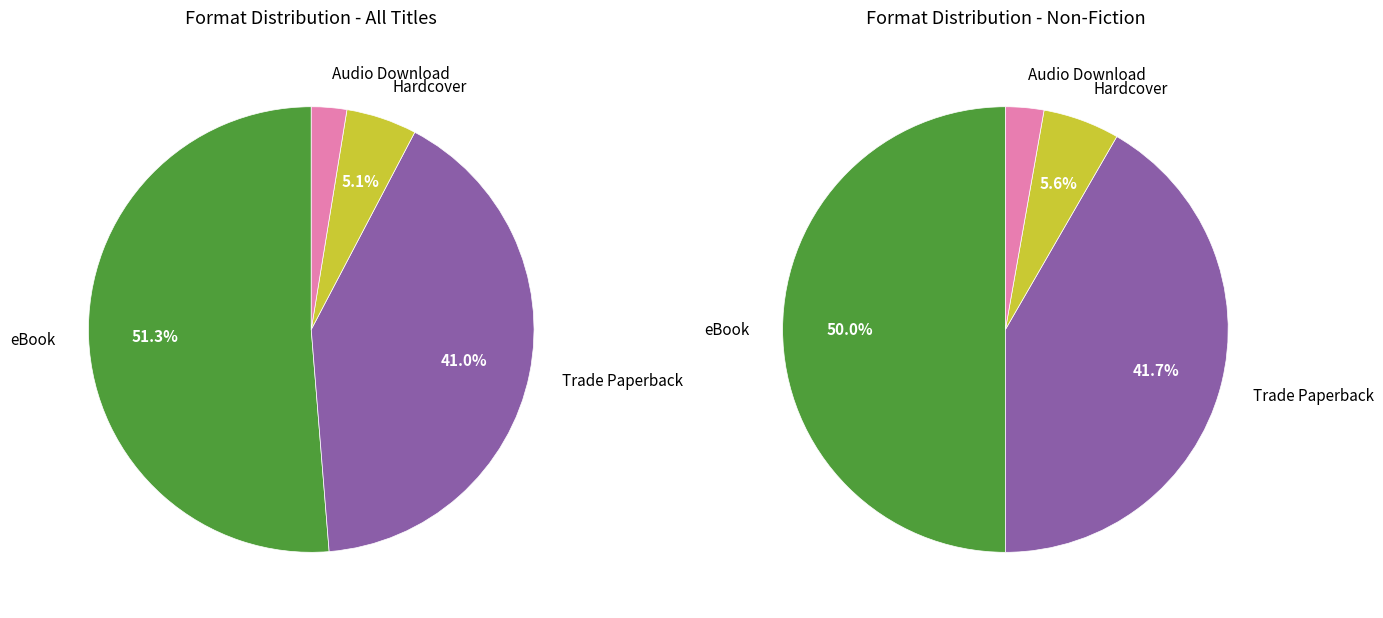

Which has a higher value, eBook or Audio Download?

eBook